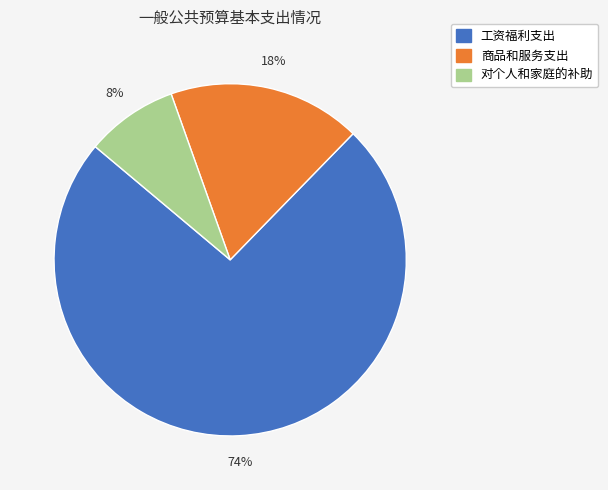

Is 工资福利支出 the majority of the pie?

Yes